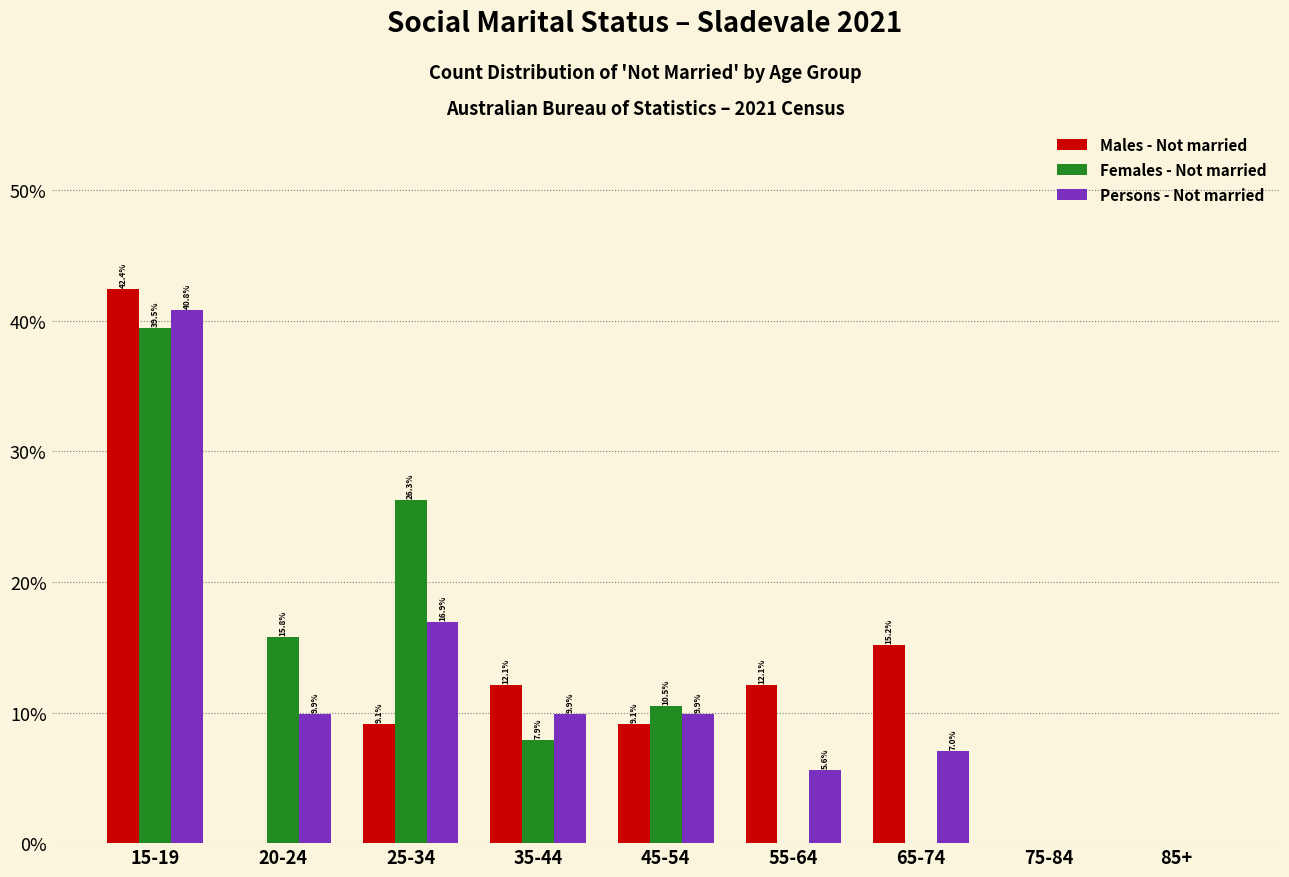

Reading right to left, list all the values displayed in this chart.

Males - Not married: 85+=0.0	75-84=0.0	65-74=15.2	55-64=12.1	45-54=9.1	35-44=12.1	25-34=9.1	20-24=0.0	15-19=42.4
Females - Not married: 85+=0.0	75-84=0.0	65-74=0.0	55-64=0.0	45-54=10.5	35-44=7.9	25-34=26.3	20-24=15.8	15-19=39.5
Persons - Not married: 85+=0.0	75-84=0.0	65-74=7.0	55-64=5.6	45-54=9.9	35-44=9.9	25-34=16.9	20-24=9.9	15-19=40.8